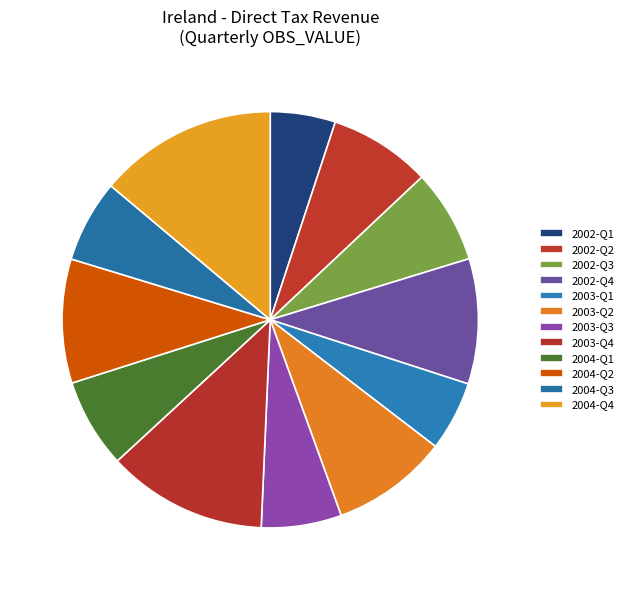

How many segments does this pie chart have?

12